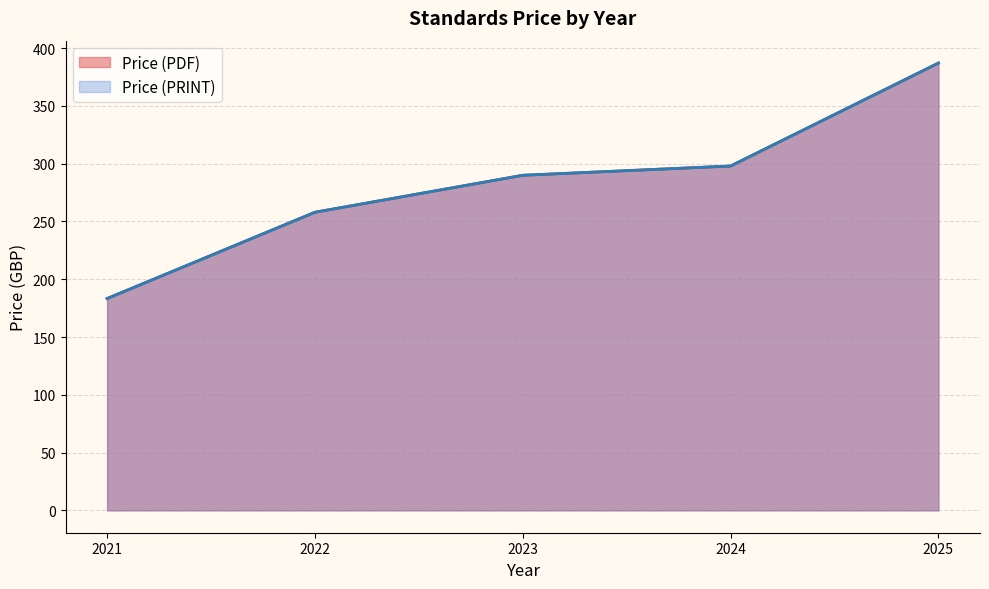

Does the chart display data point markers on the line(s)?

No